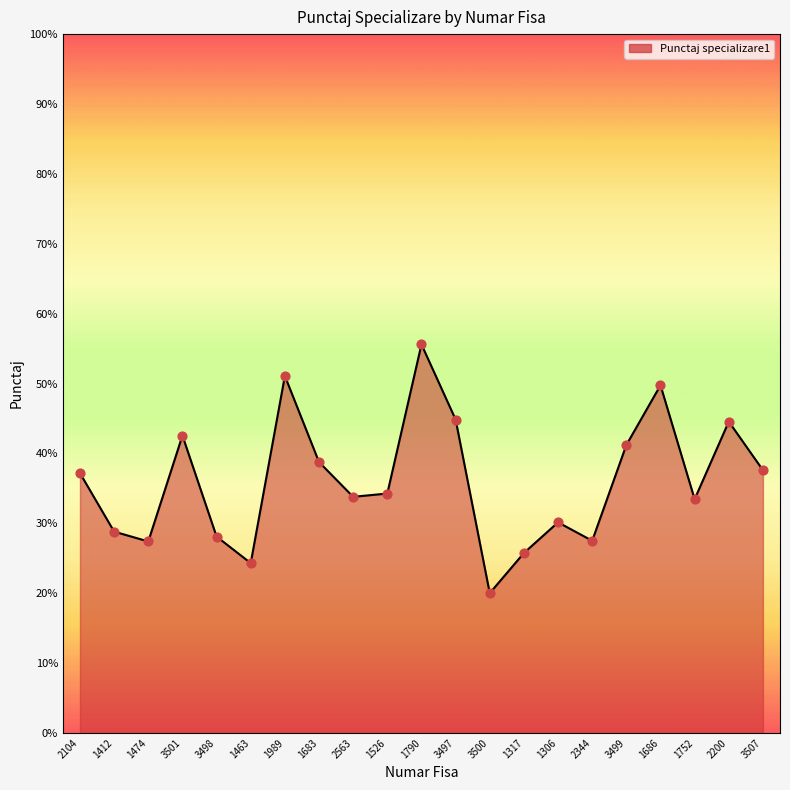

What is the change in value from 2563 to 2344?

-6.3